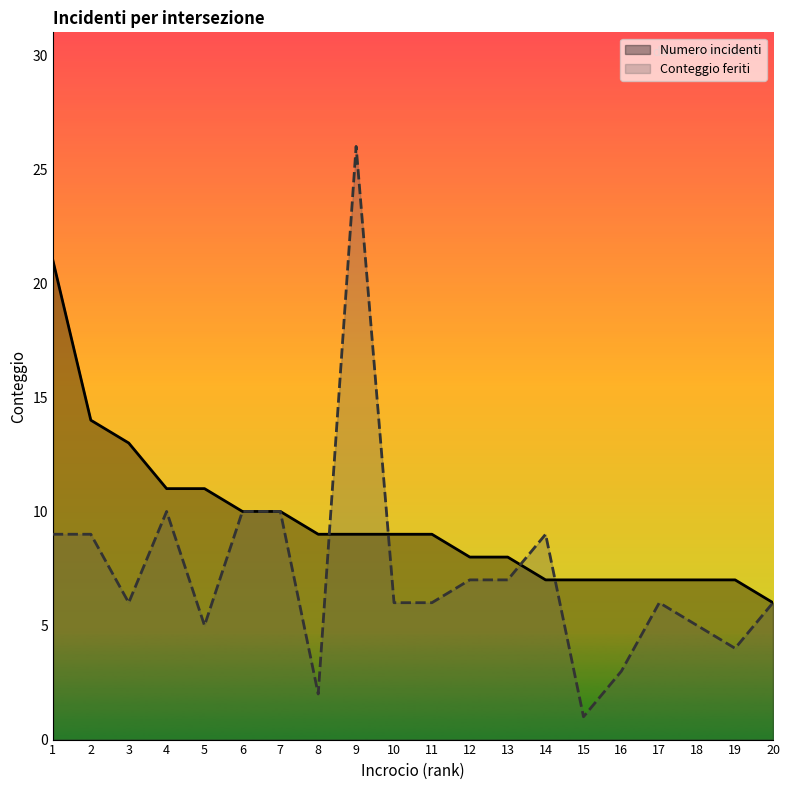

What is the value of the Numero incidenti point at the 17th from the left?

7